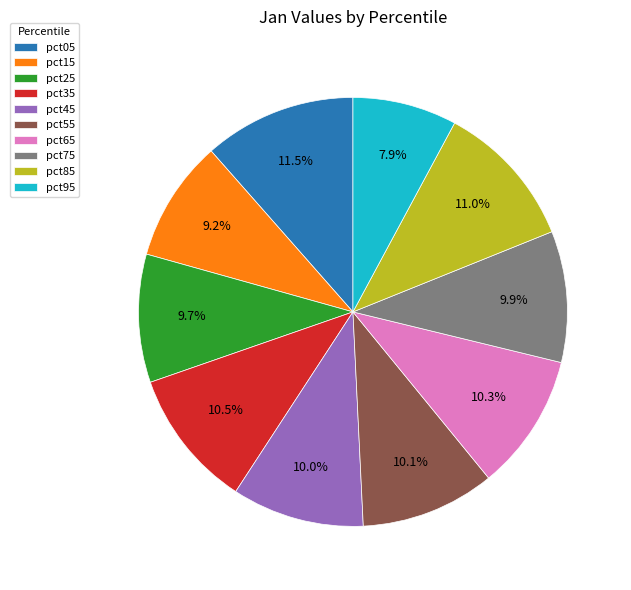

Which category has the smallest portion of the pie?

pct95